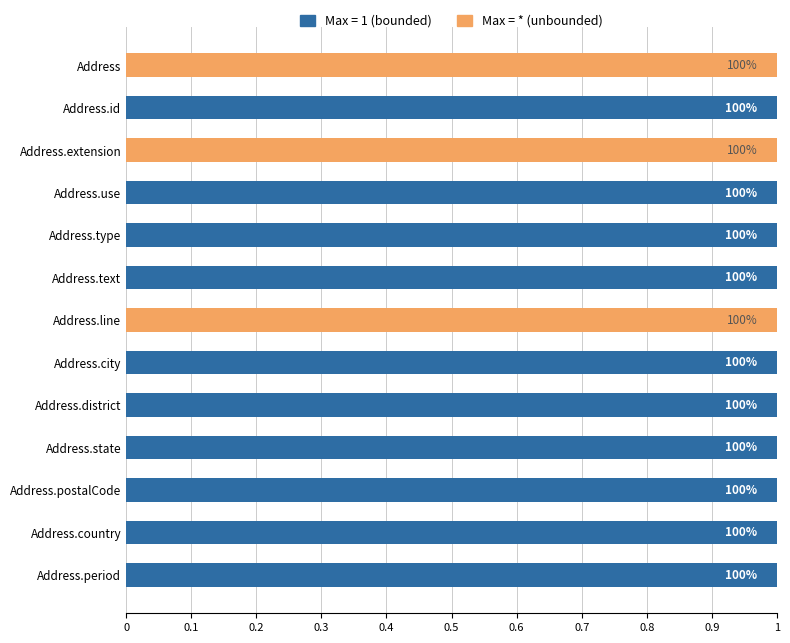

What are all the series names shown in the legend?

Max = 1 (bounded), Max = * (unbounded)